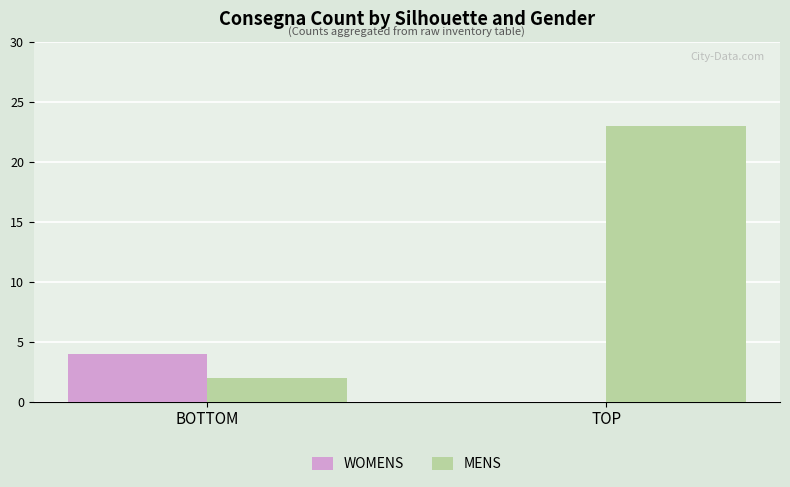

Reading left to right, list all the values displayed in this chart.

WOMENS: 4	0
MENS: 2	23